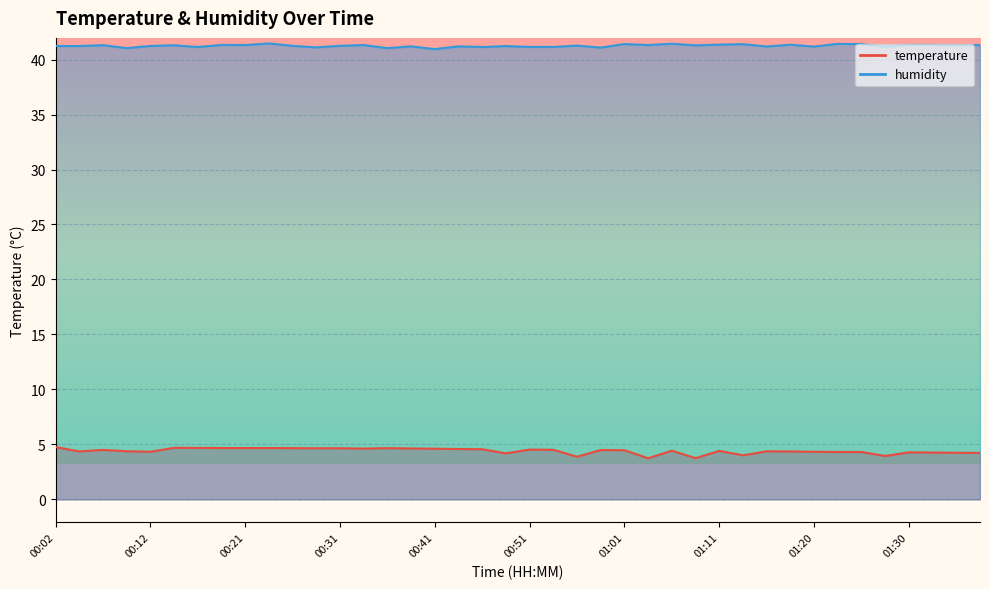

At which label does humidity first exceed 41?

00:02